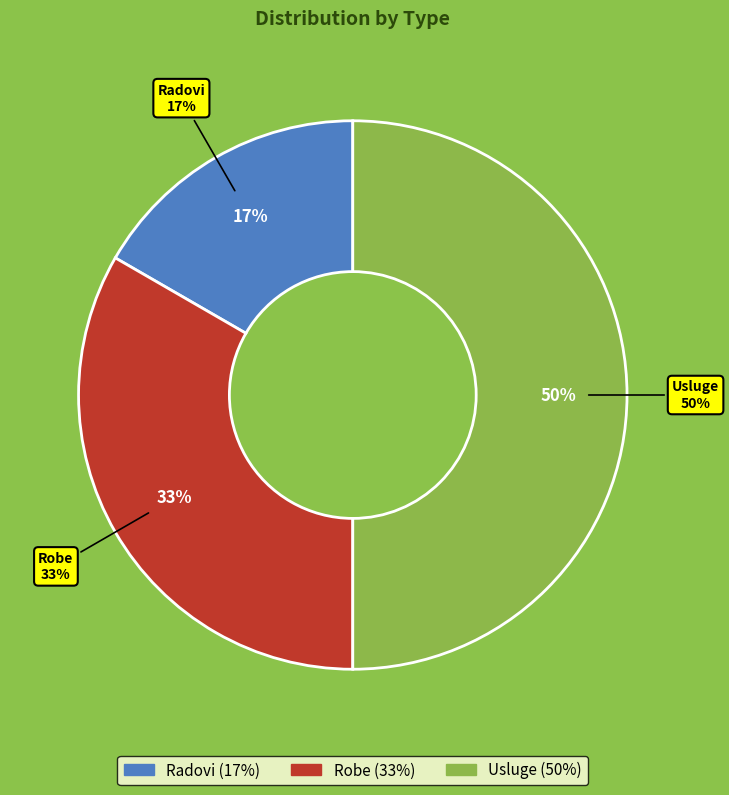

Is there any slice that represents more than half of the pie?

No